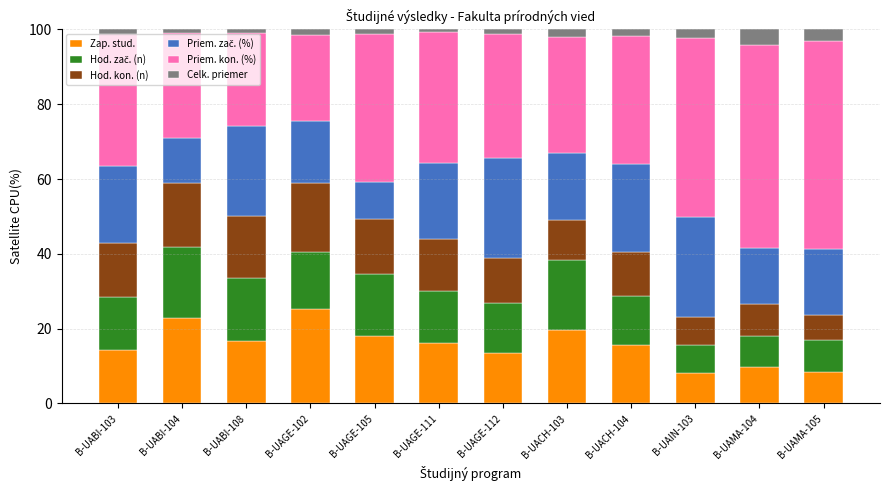

What is the difference between the second highest and second lowest values in the Zap. stud. series?

14.3